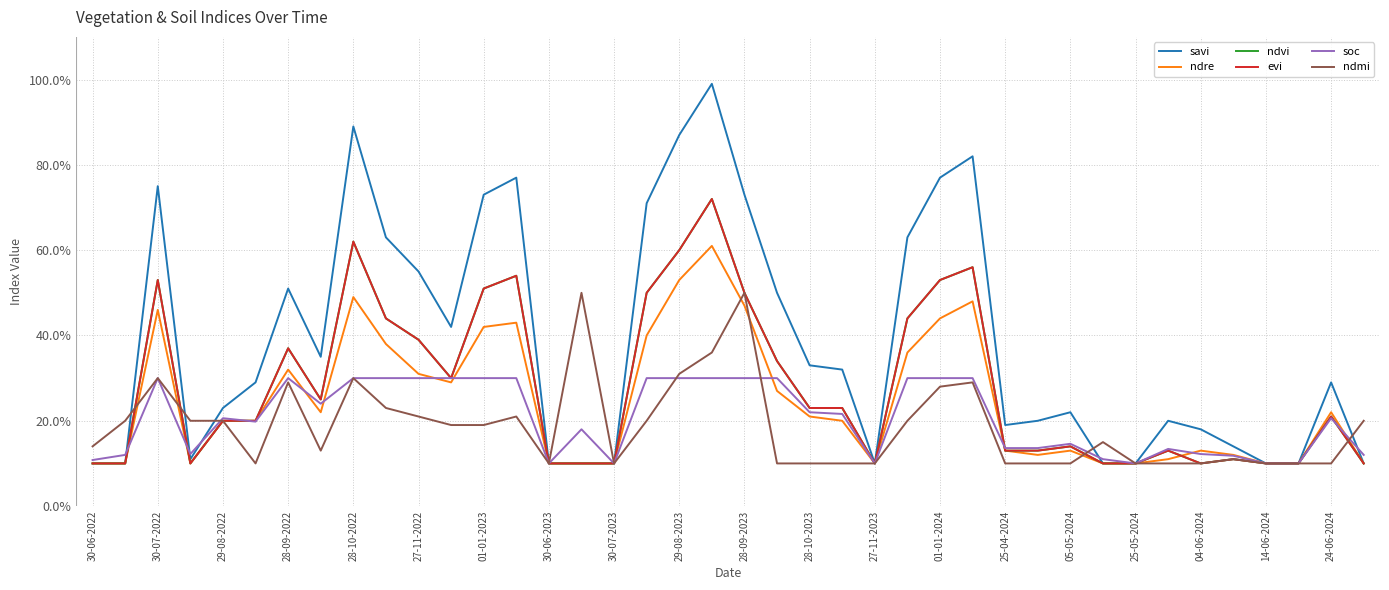

Does the chart have visible grid lines?

Yes